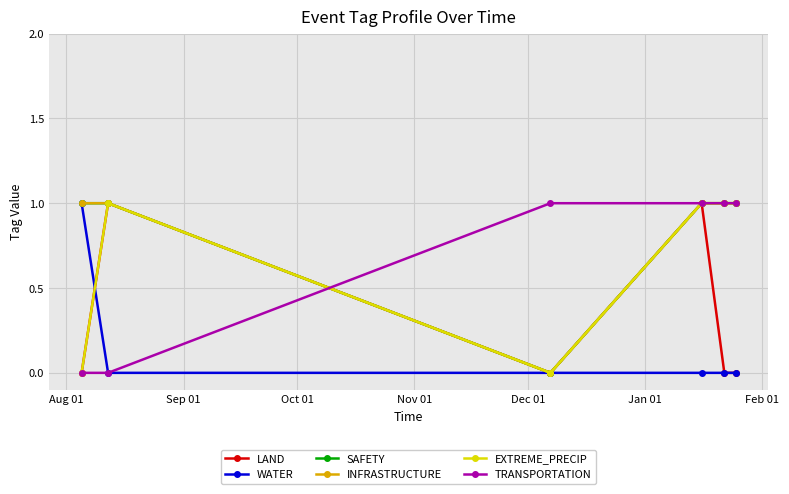

Which category has the highest value in the INFRASTRUCTURE series?

Aug 01